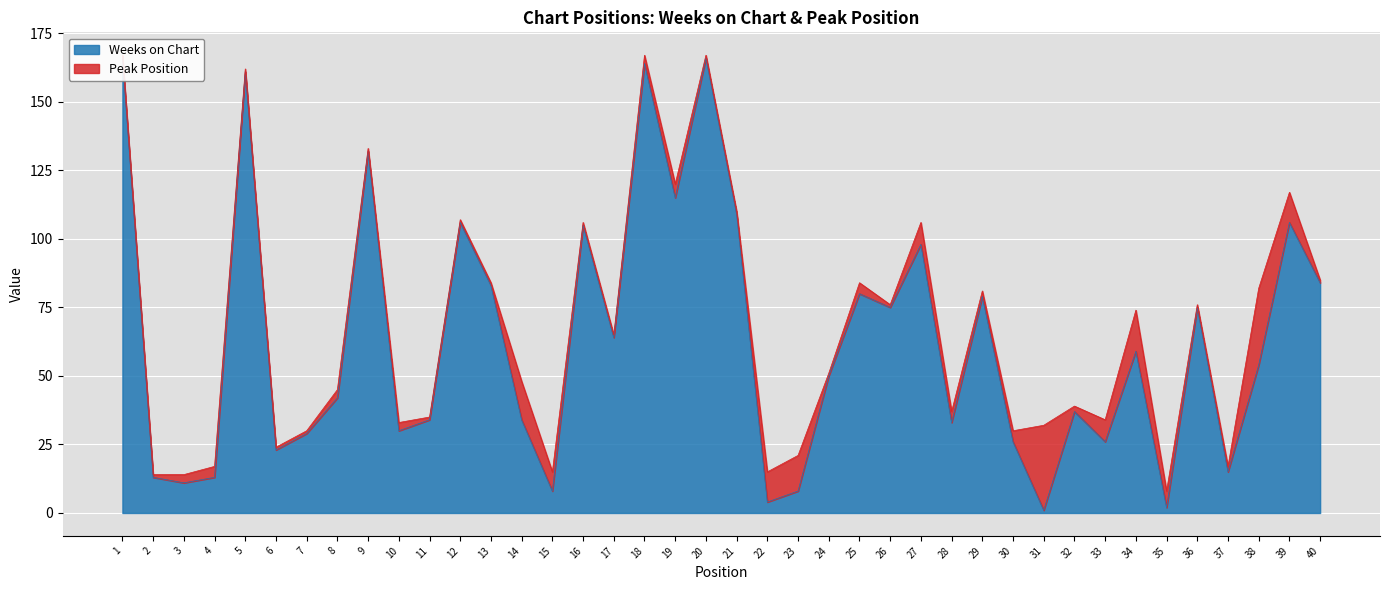

The value at 10 is 30. True or false?

True